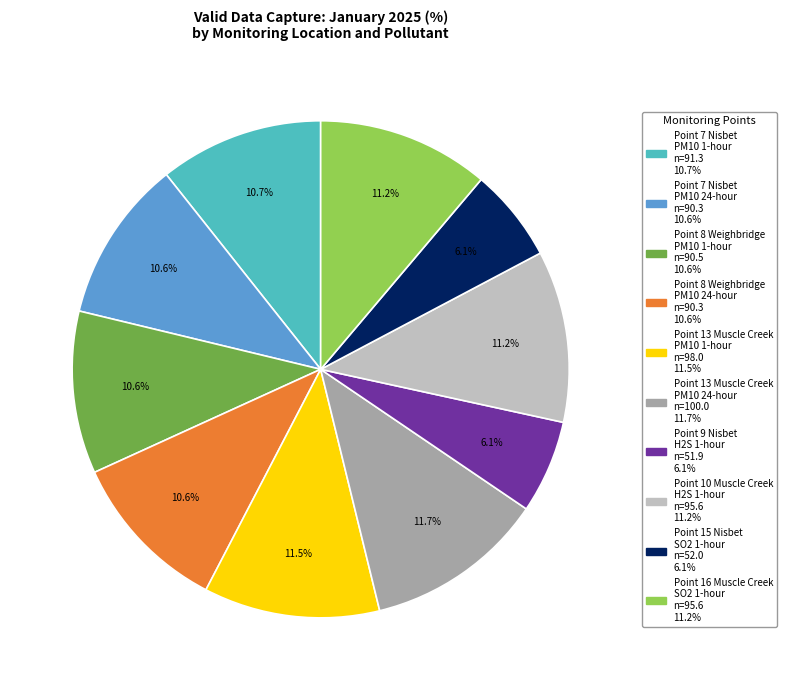

Between Point 7 Nisbet PM10 1-hour and Point 16 Muscle Creek SO2 1-hour, which is larger?

Point 16 Muscle Creek SO2 1-hour